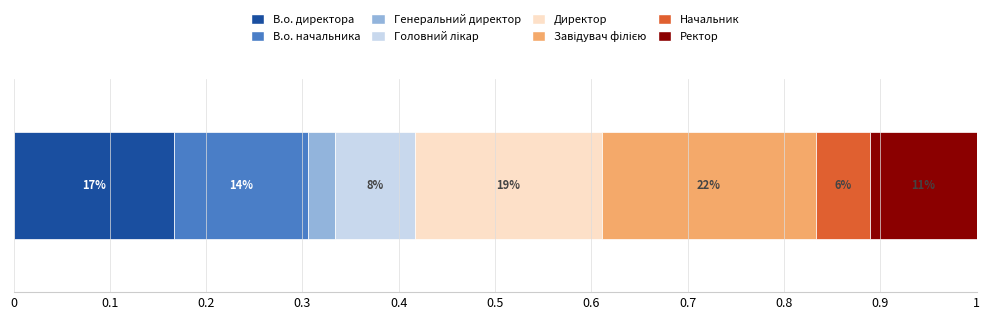

What is the label of the 1st bar from the right?

Ректор